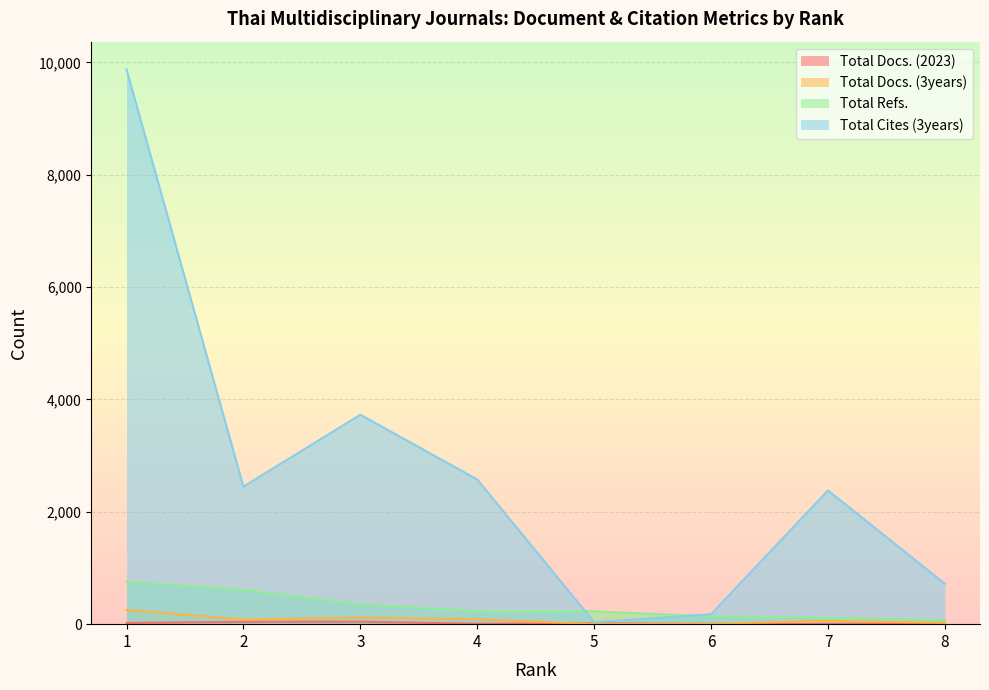

What value does the Total Cites (3years) series have at 8, to the nearest 100?

700